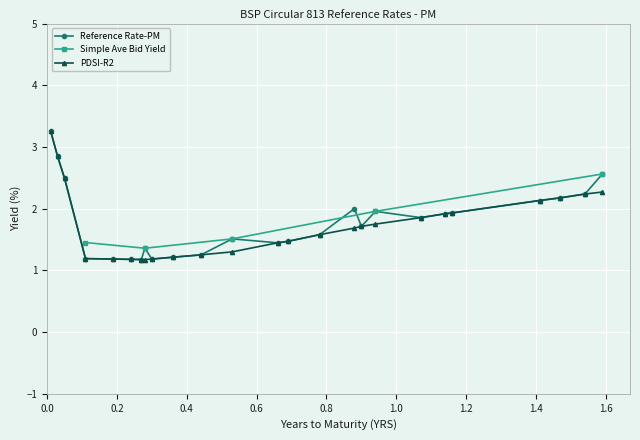

What is the difference between the PDSI-R2 values at 0.53 and 0.66?

0.1